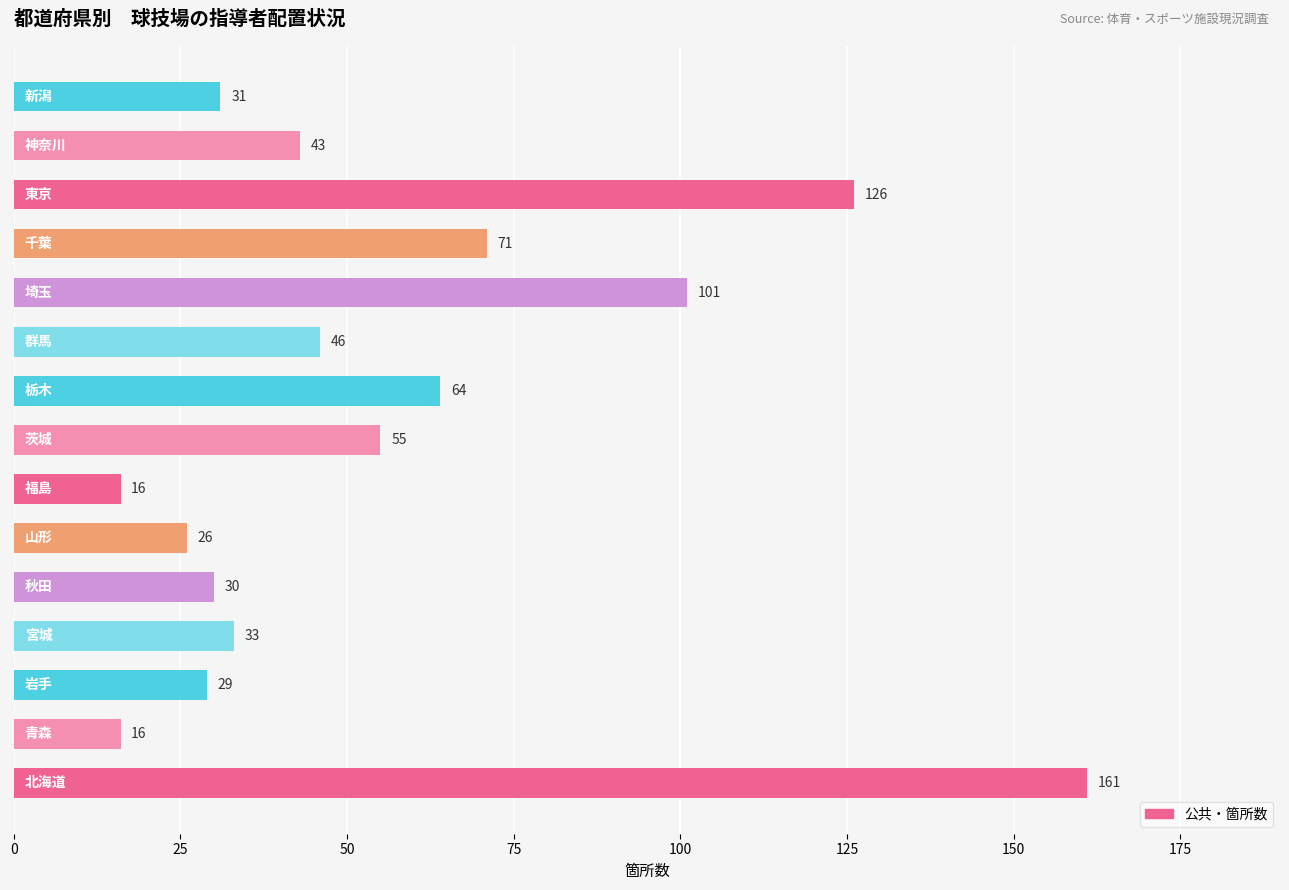

What is the difference between the second highest and second lowest values?

110